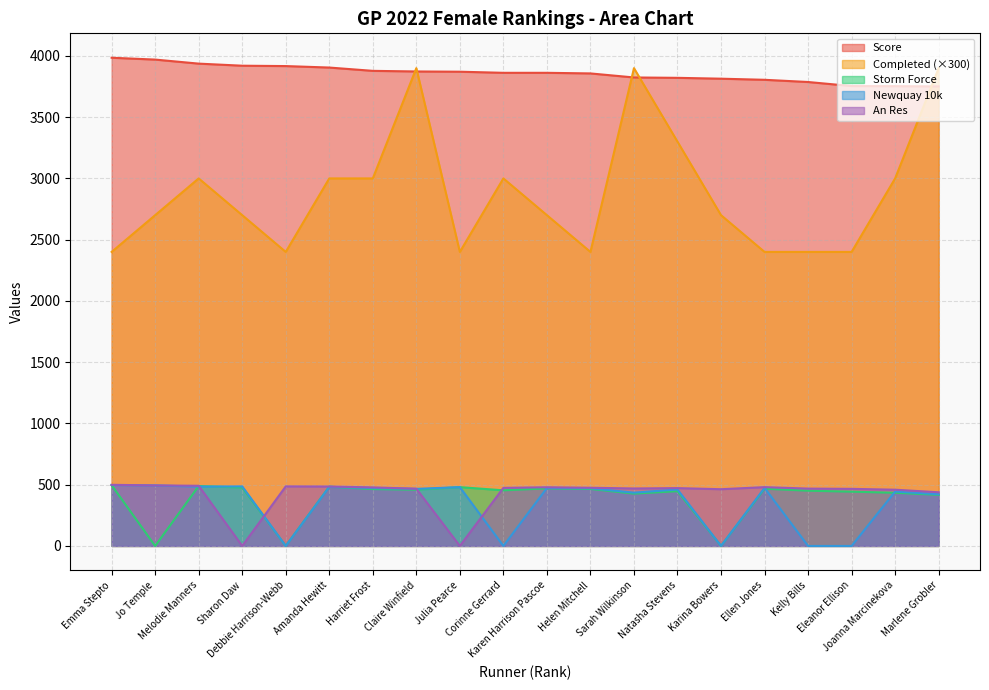

How many series are shown in this chart?

5